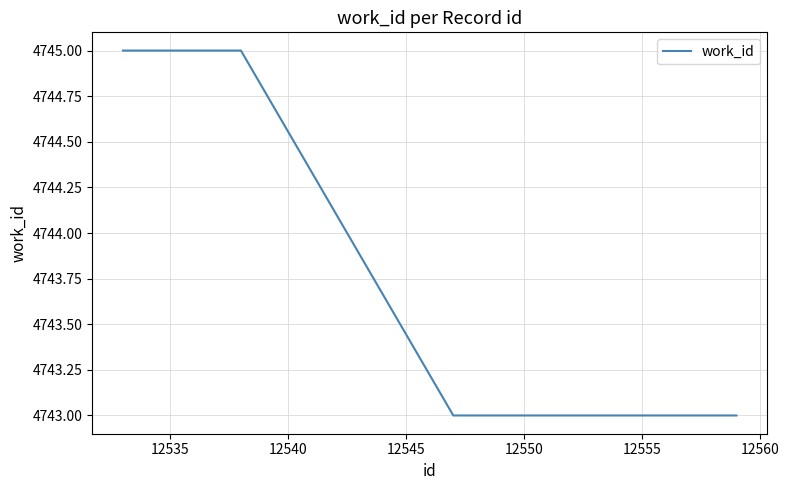

What is the maximum value shown in the chart?

4745